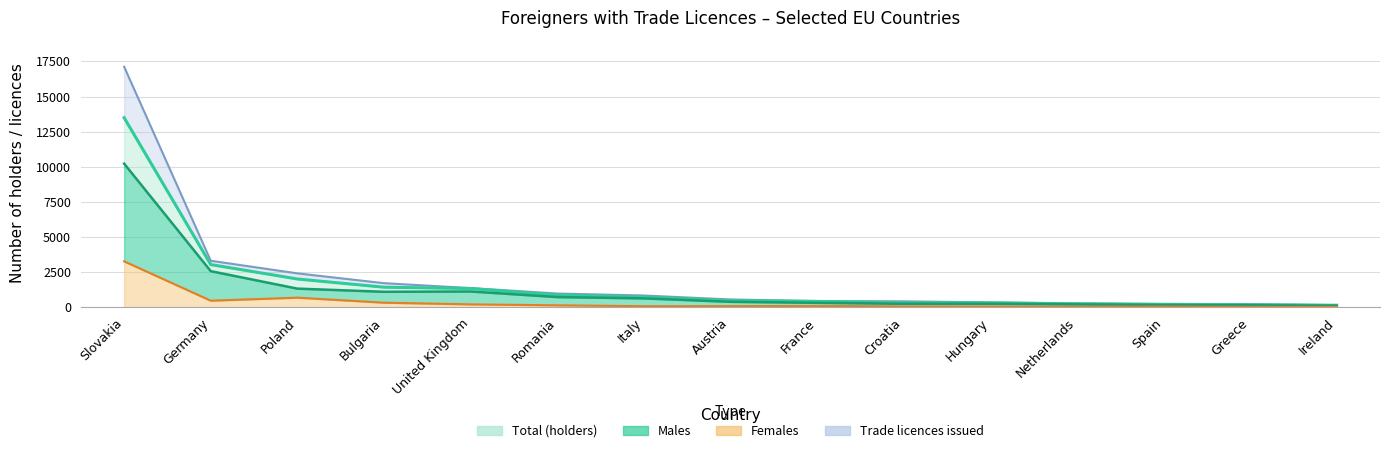

Reading left to right, what are all the values shown in this chart?

Total (holders): 13493	3040	2014	1430	1334	868	712	472	414	312	310	249	213	172	147
Males: 10223	2571	1329	1103	1126	728	633	390	317	250	253	209	164	144	115
Females: 3270	469	685	327	208	140	79	82	97	62	57	40	49	28	32
Trade licences issued: 17120	3311	2414	1716	1368	979	839	556	448	424	351	273	227	232	151